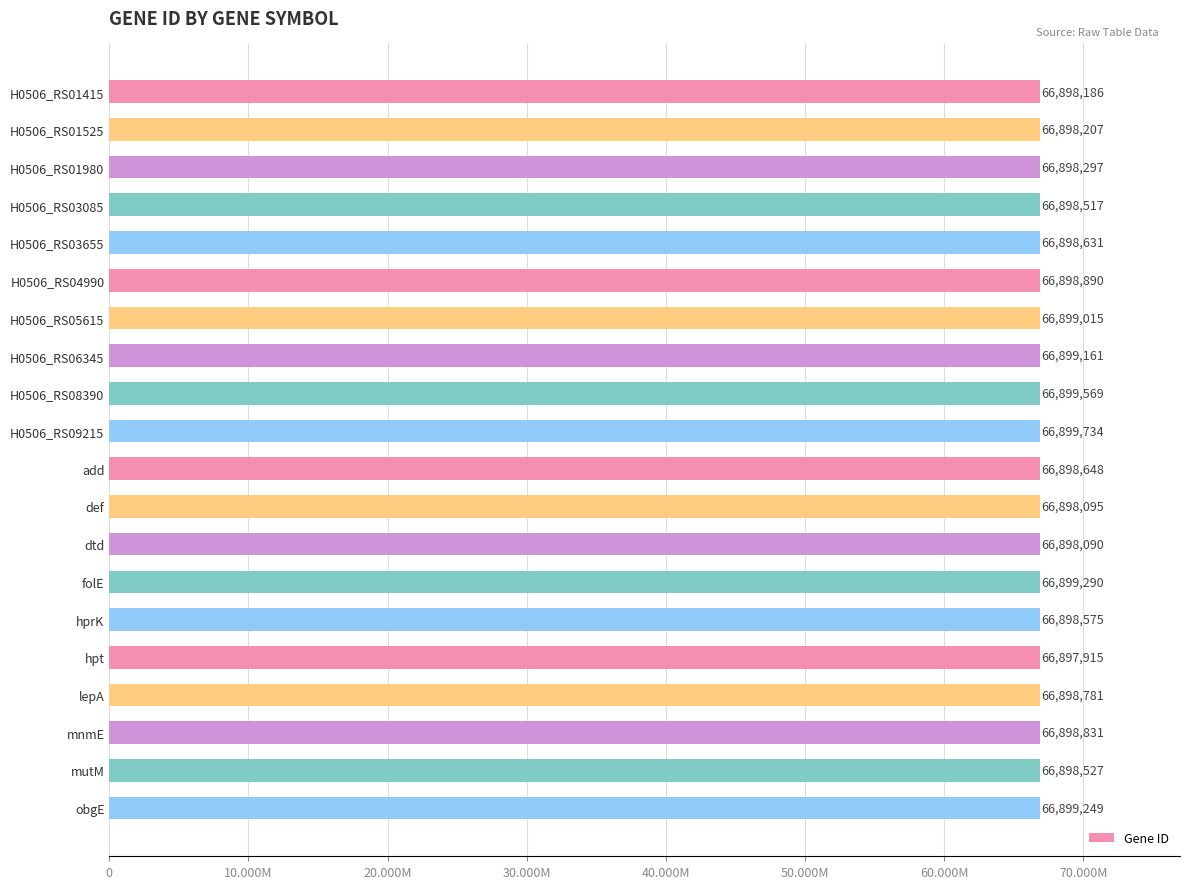

Does the chart contain any negative values?

No